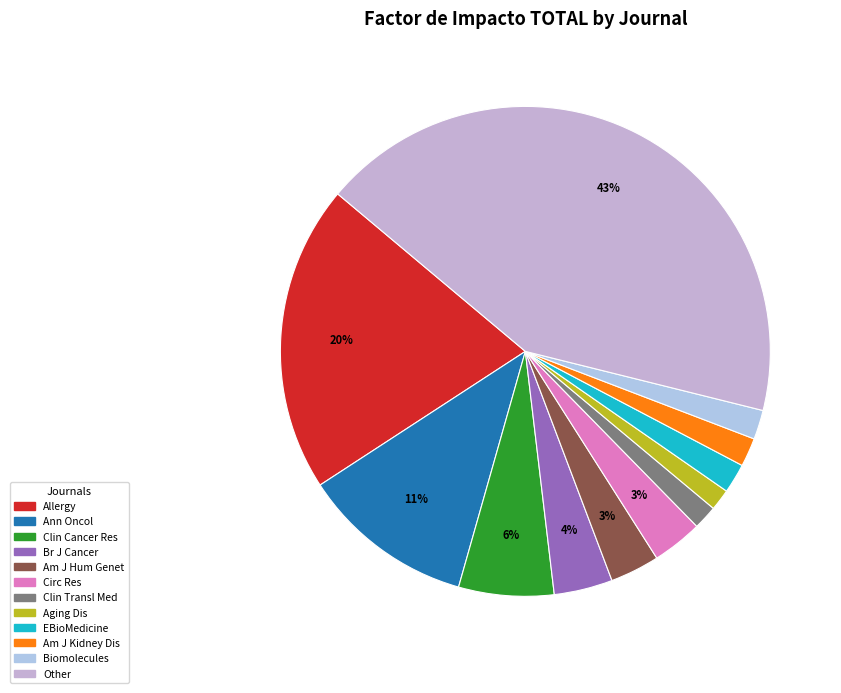

What is the change in value from Allergy to Biomolecules?

-91.2